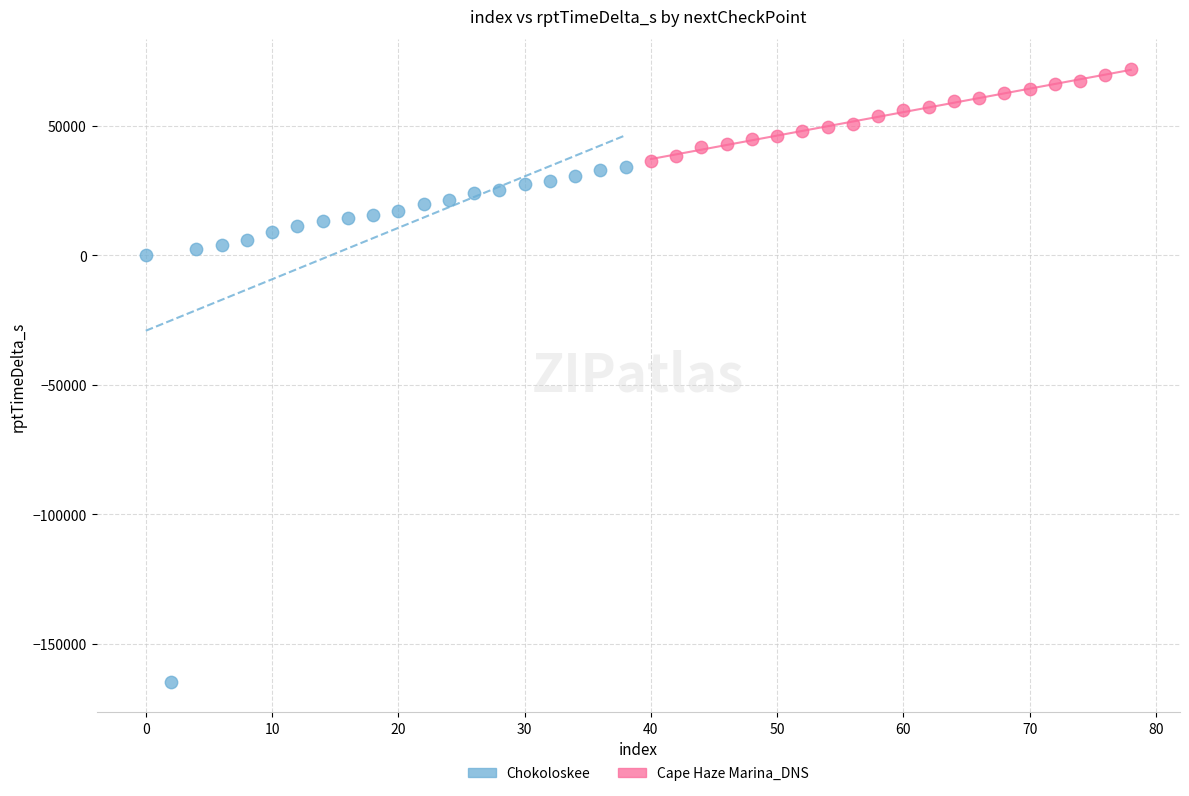

Which series contains the highest Y value?

Cape Haze Marina_DNS